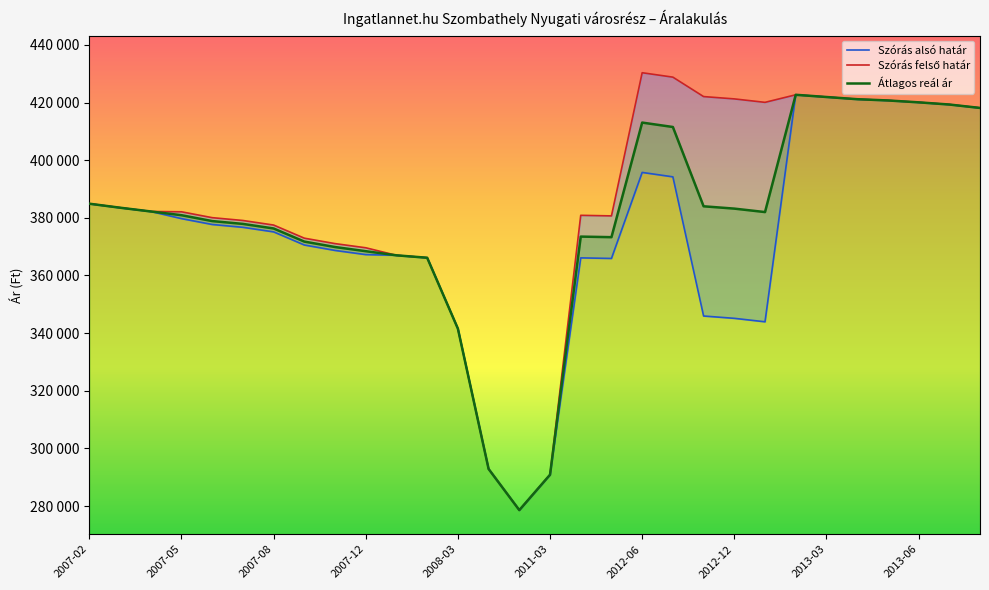

What is the maximum value shown in the chart?

430351